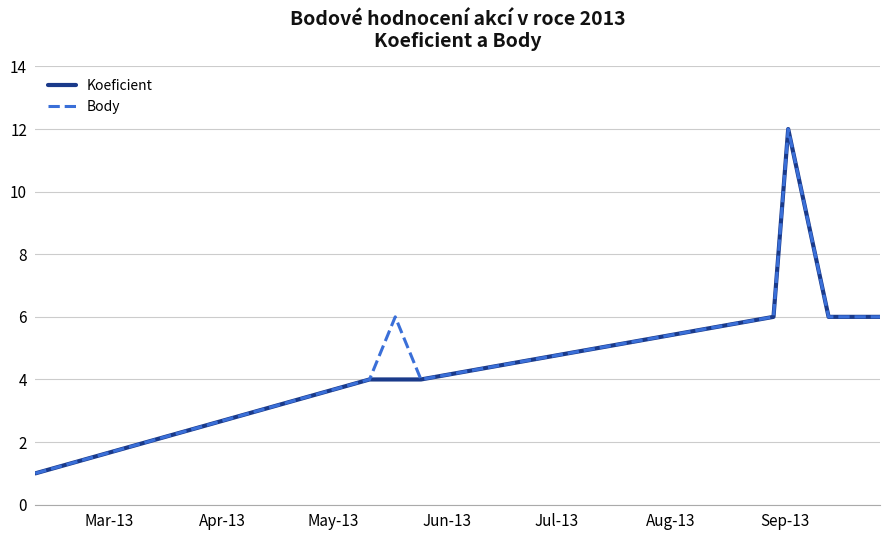

What is the total value across all series at May-13?

10